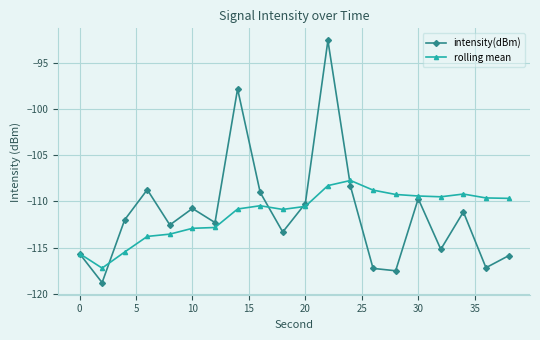

How many series are shown in this chart?

2